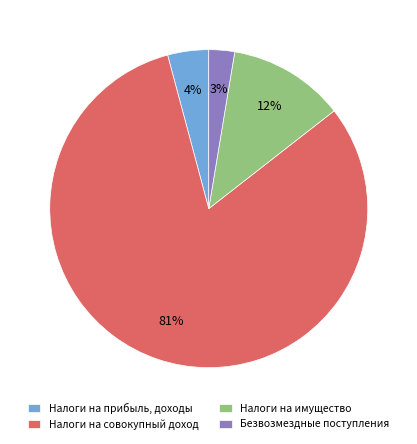

Between Налоги на имущество and Налоги на совокупный доход, which is larger?

Налоги на совокупный доход